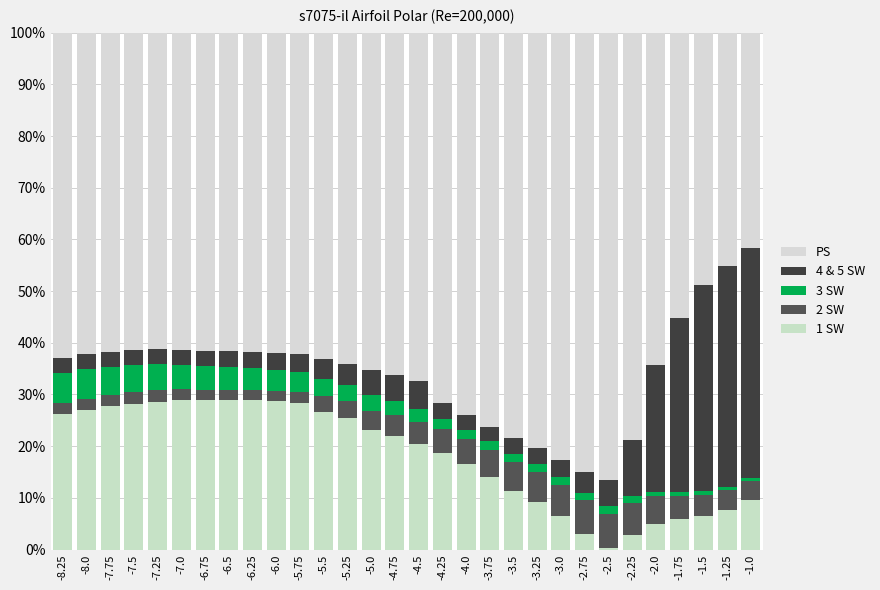

How many data points does each series have?

30